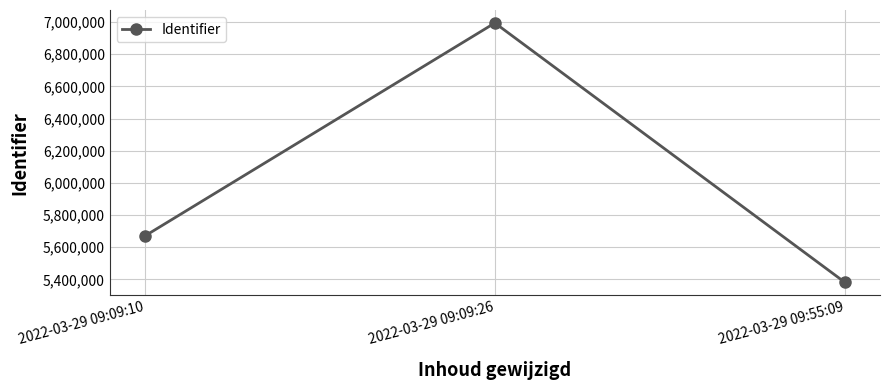

Reading left to right, list all the values displayed in this chart.

5669741	6994226	5381442